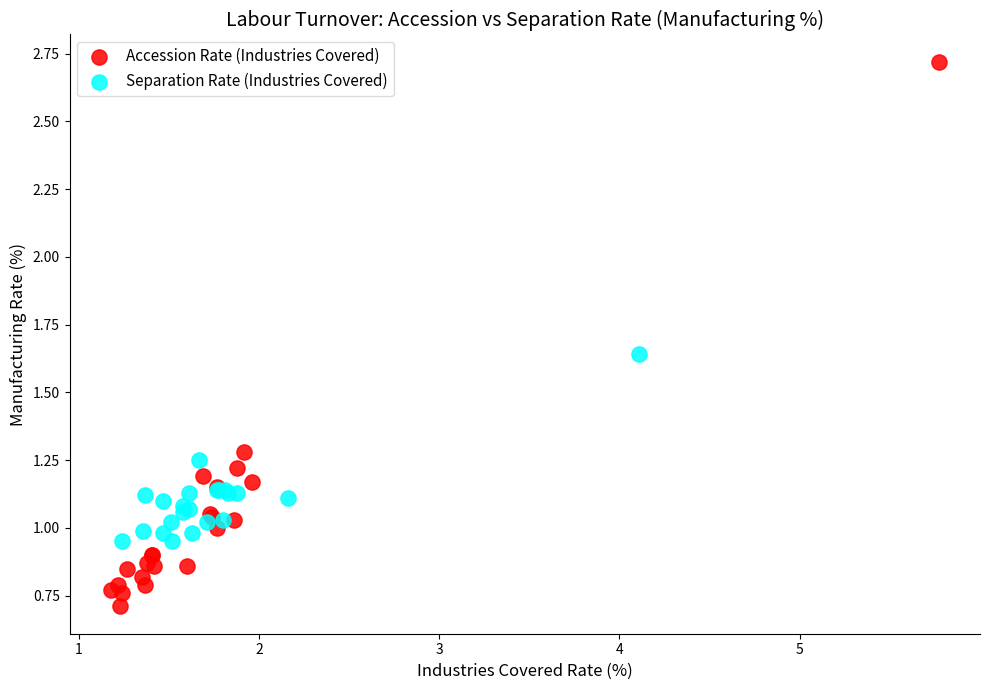

Which series contains the highest Y value?

Accession Rate (Industries Covered)